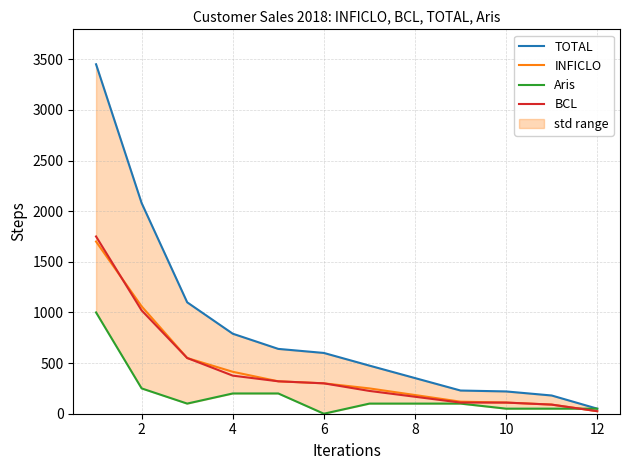

Does the chart display data point markers on the line(s)?

No